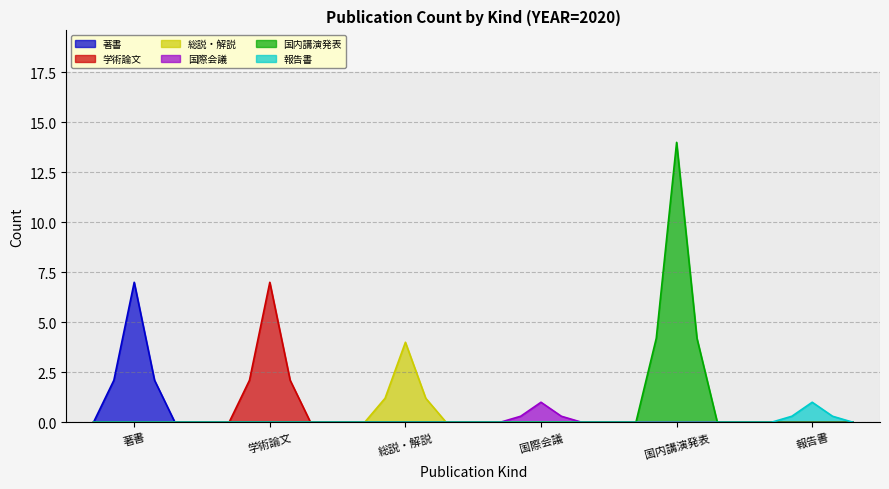

Count the number of categories in the chart.

30